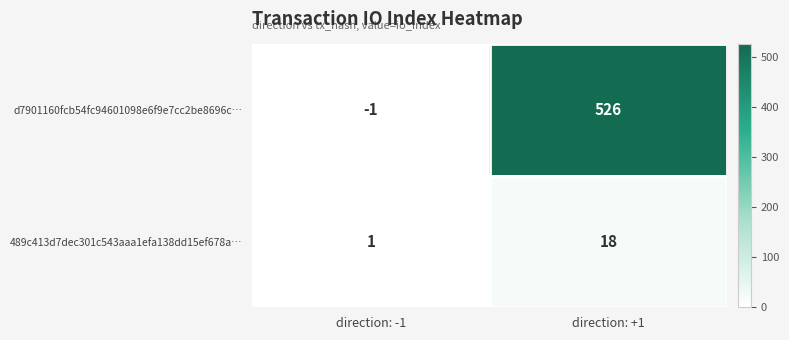

What is the maximum value shown in the chart?

526